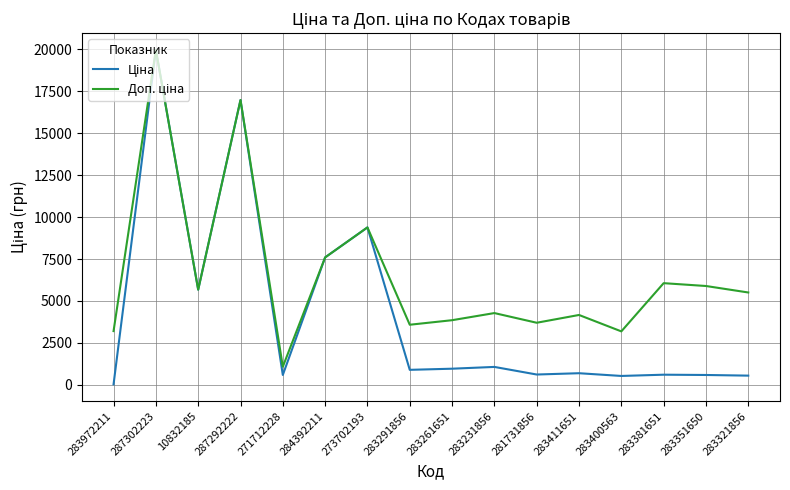

Which category has the highest value across all series?

287302223